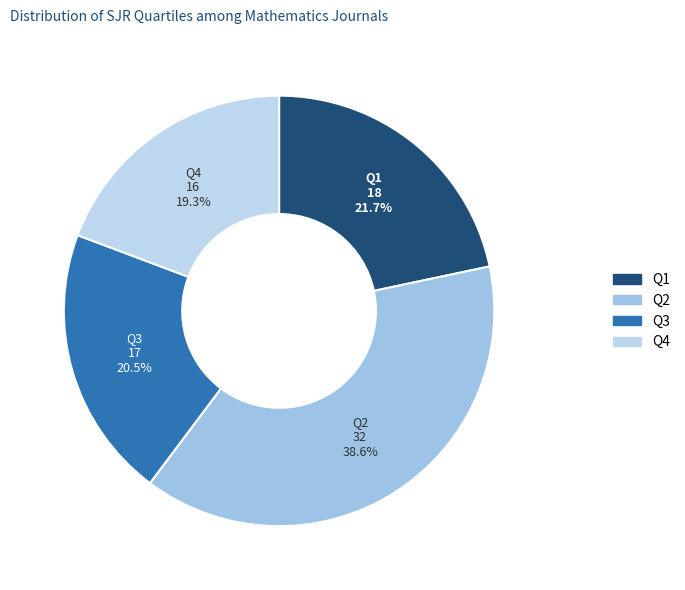

Approximately how many times larger is the value at Q4 compared to Q3?

0.9